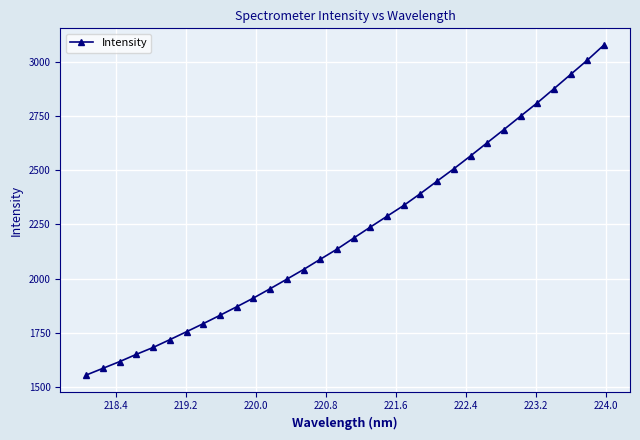

What is the value of the 26th point from the left?

2687.4